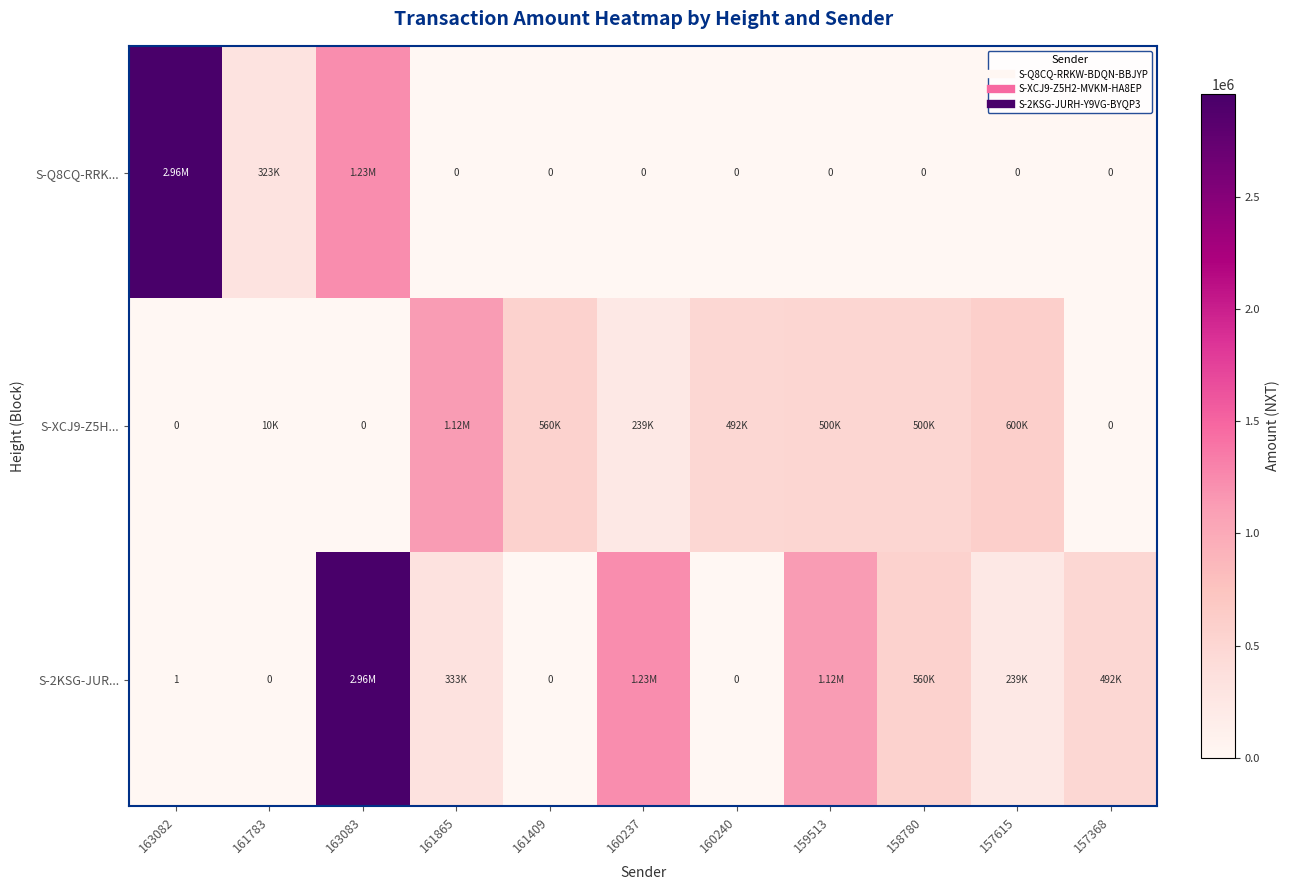

Is the value of S-2KSG-JUR... at 158780 greater than the value of S-XCJ9-Z5H... at 161783?

Yes